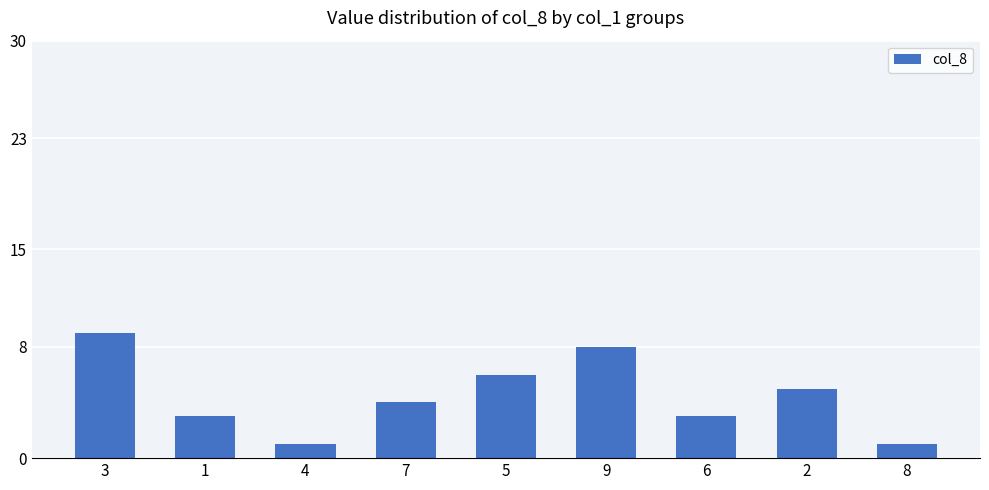

What is the label of the 3rd bar from the left?

4